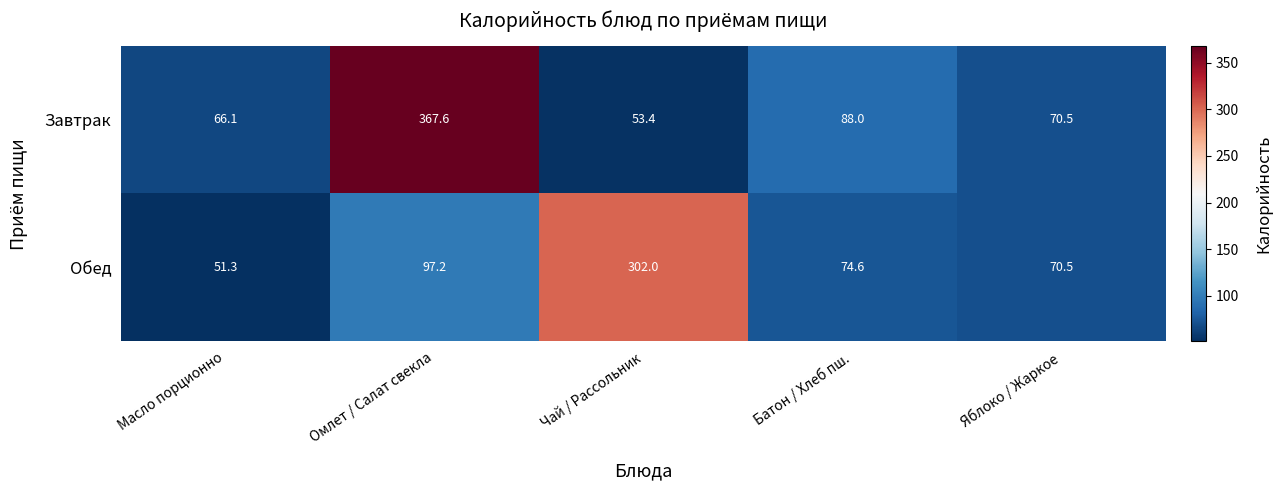

Reading left to right, what are all the values shown in this chart?

Завтрак: Масло порционно=66.1	Омлет / Салат свекла=367.6	Чай / Рассольник=53.4	Батон / Хлеб пш.=88.0	Яблоко / Жаркое=70.5
Обед: Масло порционно=51.3	Омлет / Салат свекла=97.2	Чай / Рассольник=302.0	Батон / Хлеб пш.=74.6	Яблоко / Жаркое=70.5